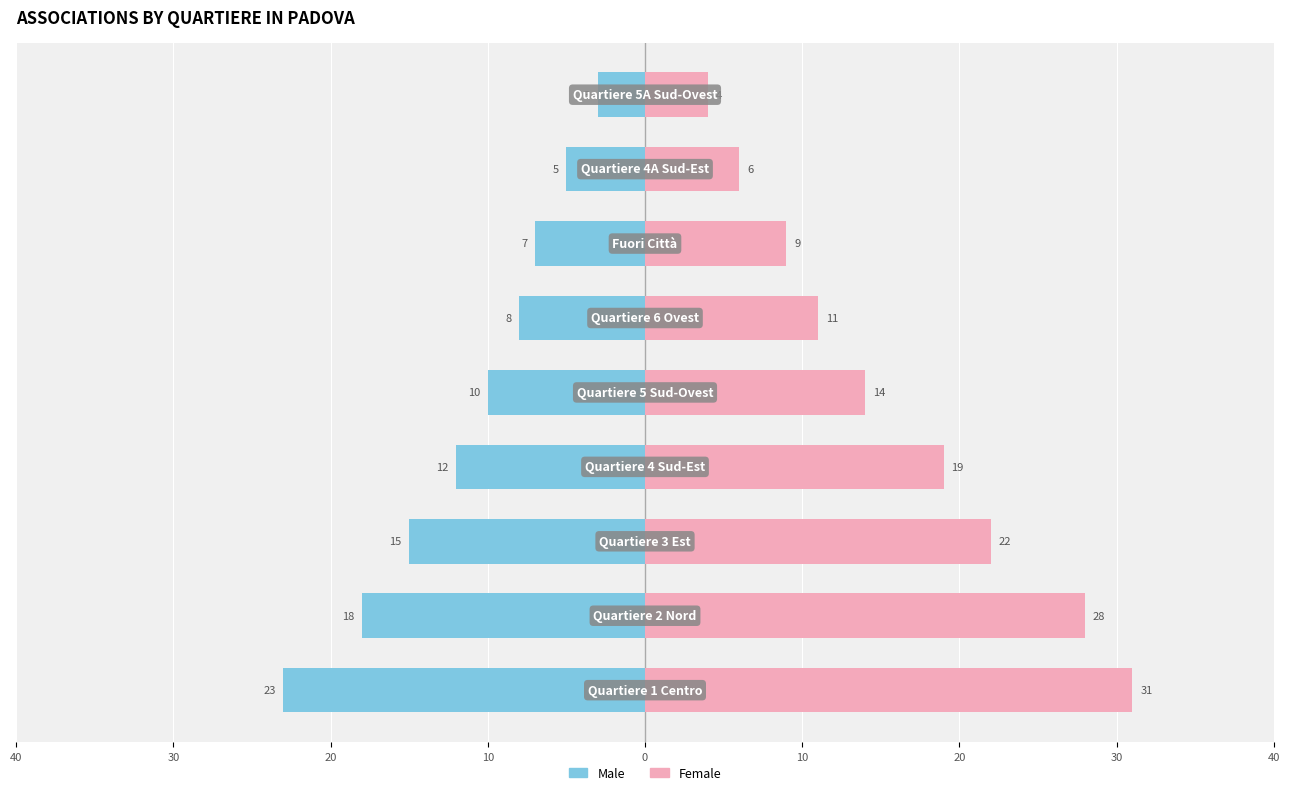

Which series has the largest total across all categories?

Female